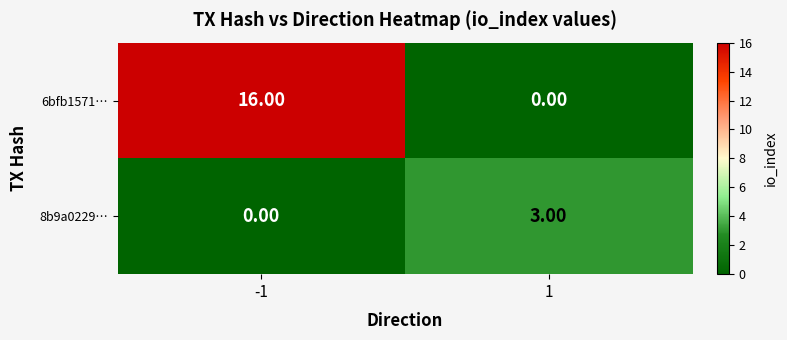

Which series has the largest total across all categories?

6bfb1571…